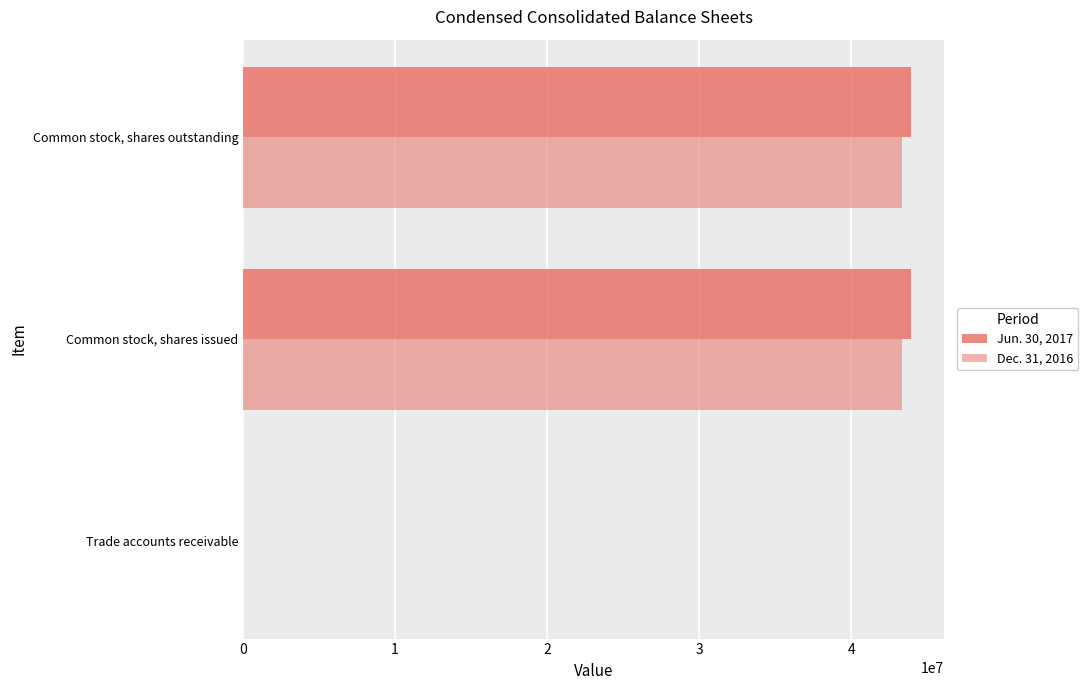

Reading right to left, what are all the values shown in this chart?

Jun. 30, 2017: 43896489	43896489	1734
Dec. 31, 2016: 43303298	43303298	1629